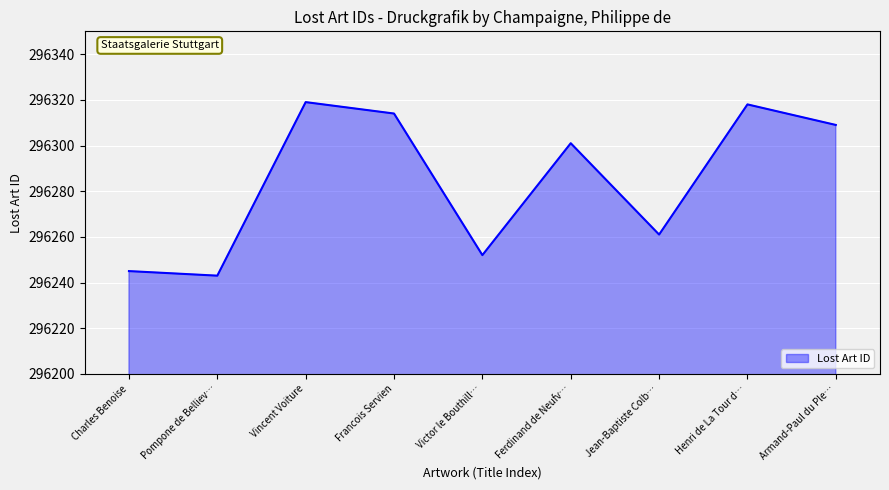

At which category does the chart reach its minimum across all series?

Pompone de Belliev…